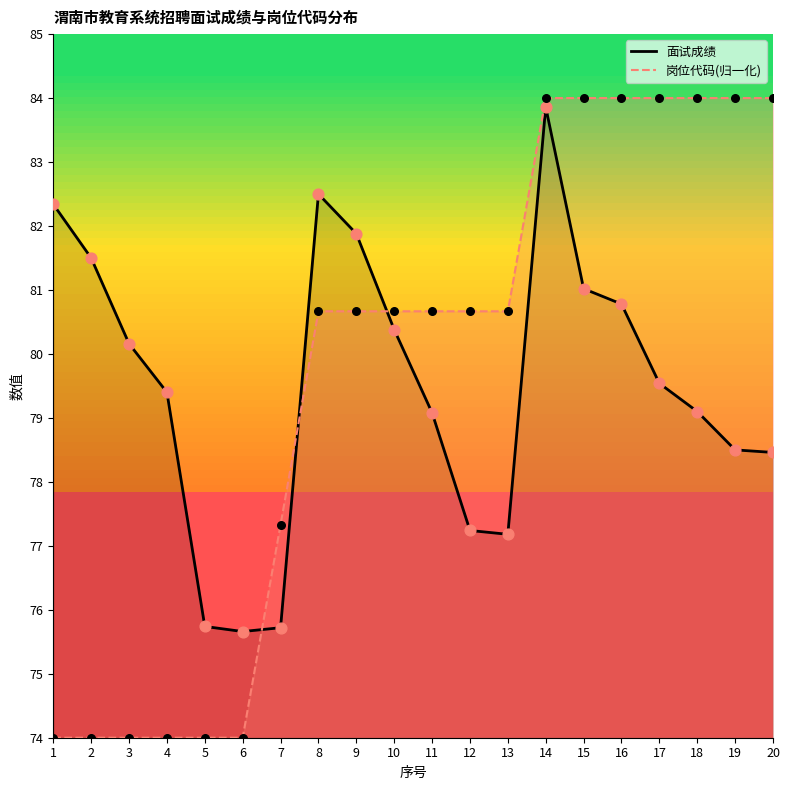

What are all the series names shown in the legend?

面试成绩, 岗位代码(归一化)